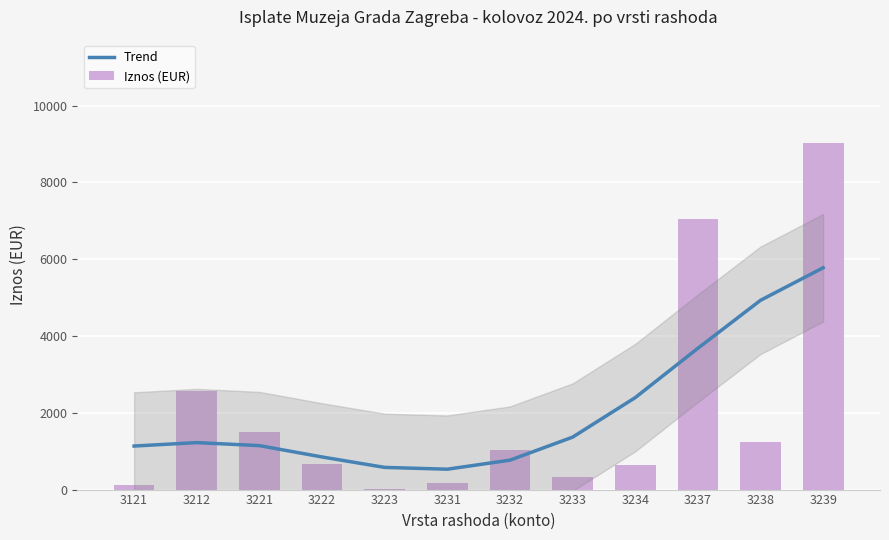

What is the approximate value of Trend at 3222?

849.5